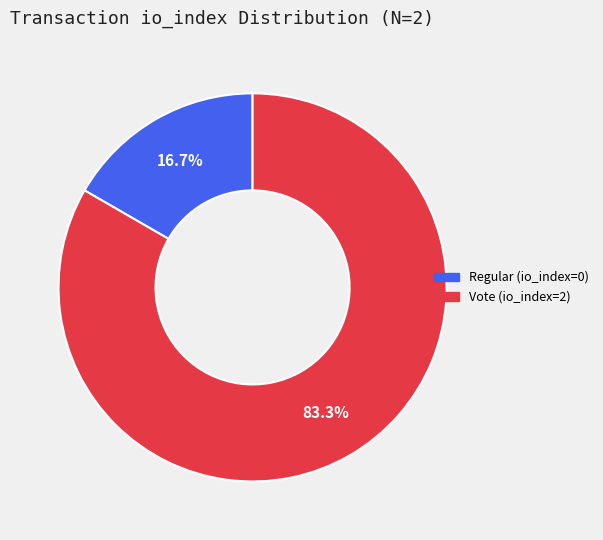

Which has a higher value, Vote (io_index=2) or Regular (io_index=0)?

Vote (io_index=2)